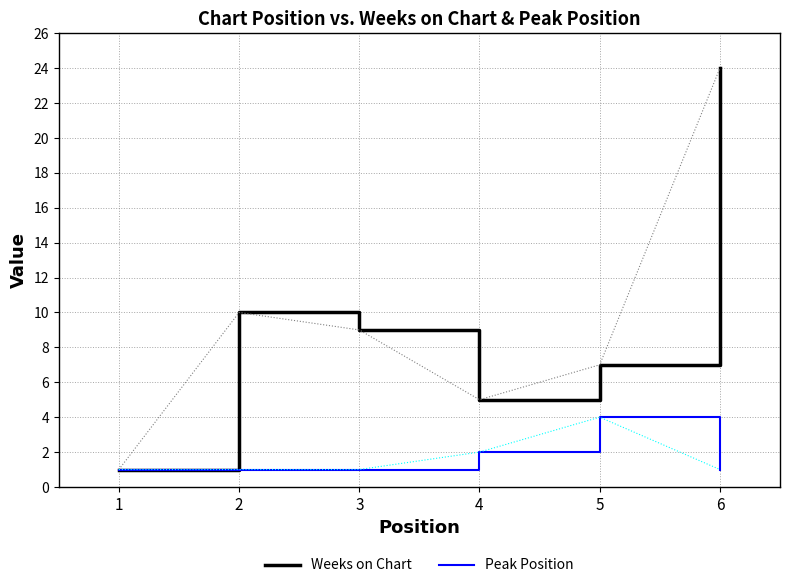

True or false: Peak Position has a value of 2 at 4.

True